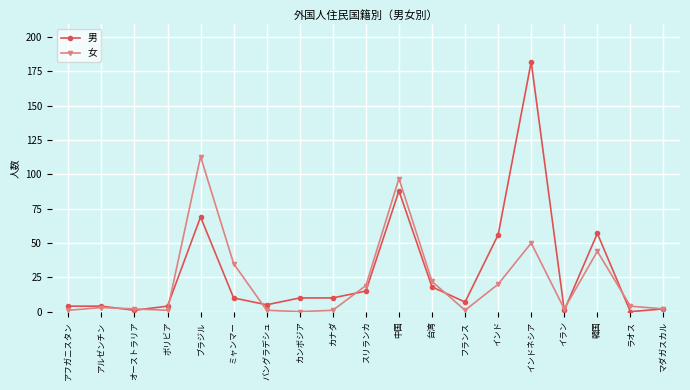

List the series in order of their overall mean, lowest first.

女, 男